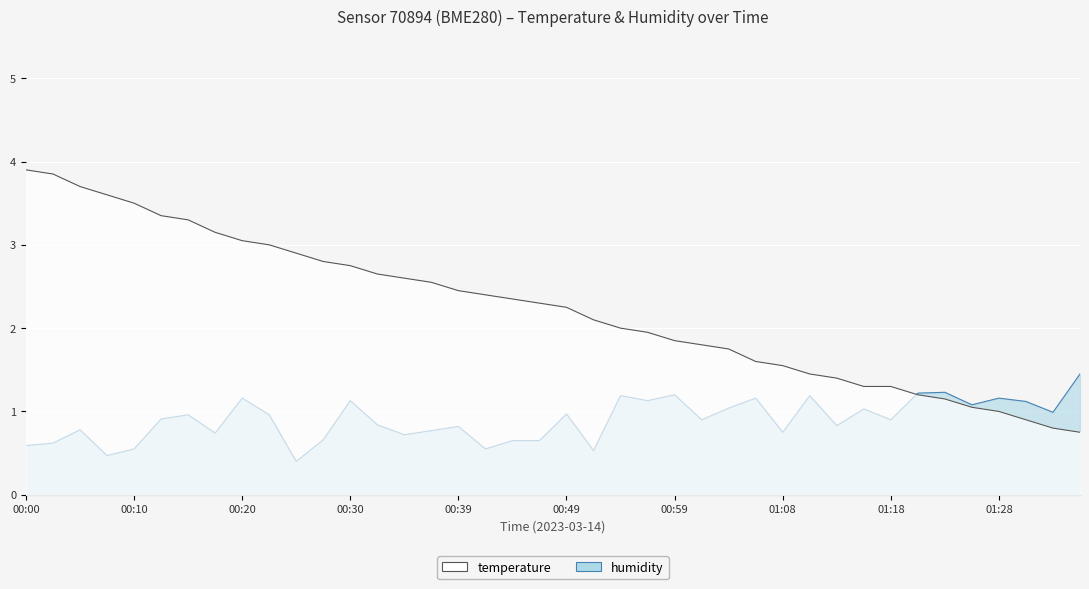

How many intersections are there between temperature and humidity?

1